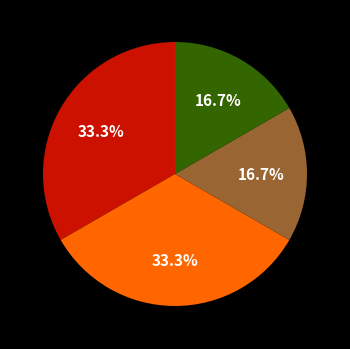

To the nearest percent, what is the average slice percentage?

25%